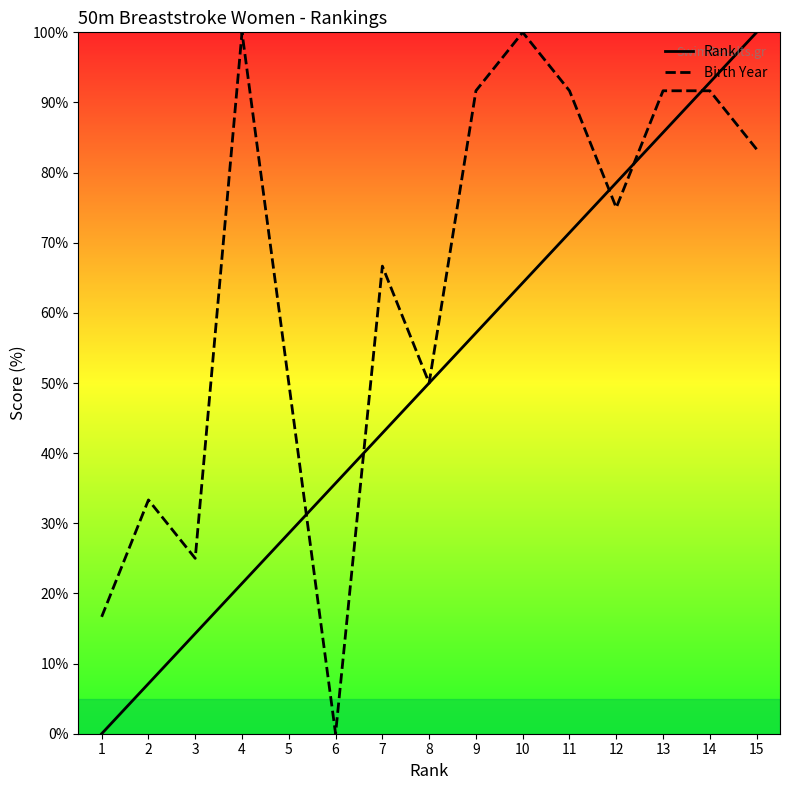

Is it true that Rank equals 78.6 at 12?

True